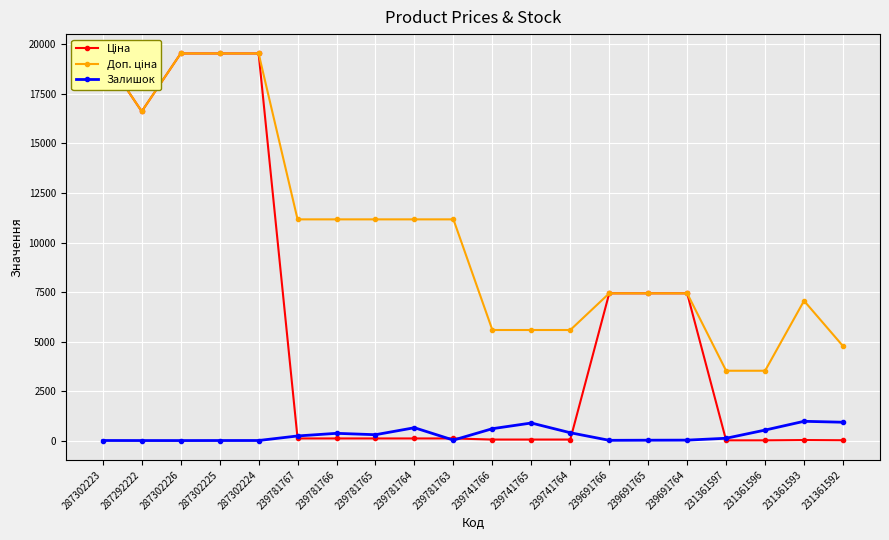

What is the sum of the Залишок values at 239741766 and 239781765?

904